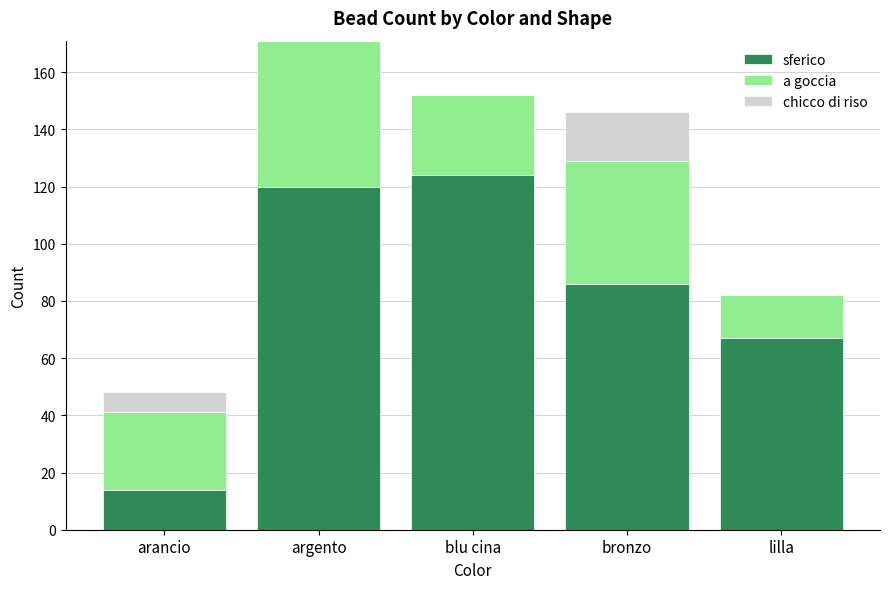

Reading left to right, transcribe the values for sferico.

arancio=14	argento=120	blu cina=124	bronzo=86	lilla=67